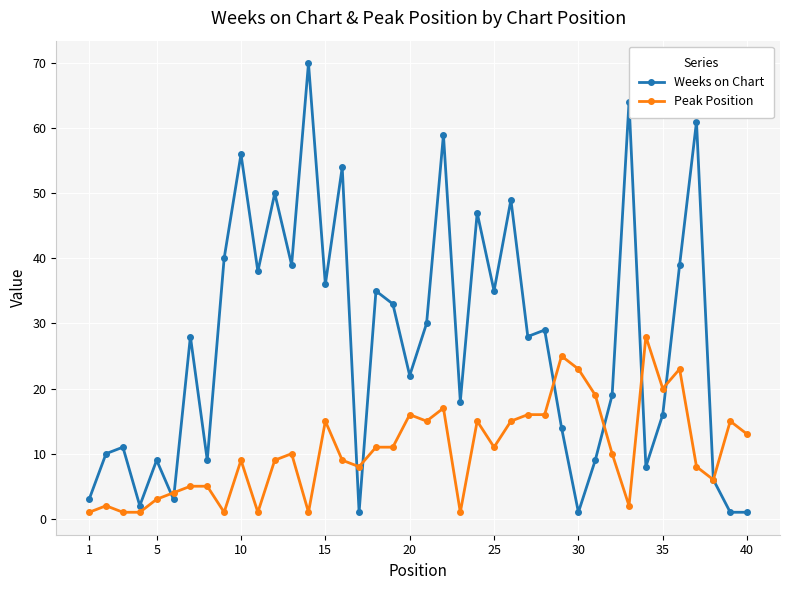

What is the maximum value shown in the chart?

70